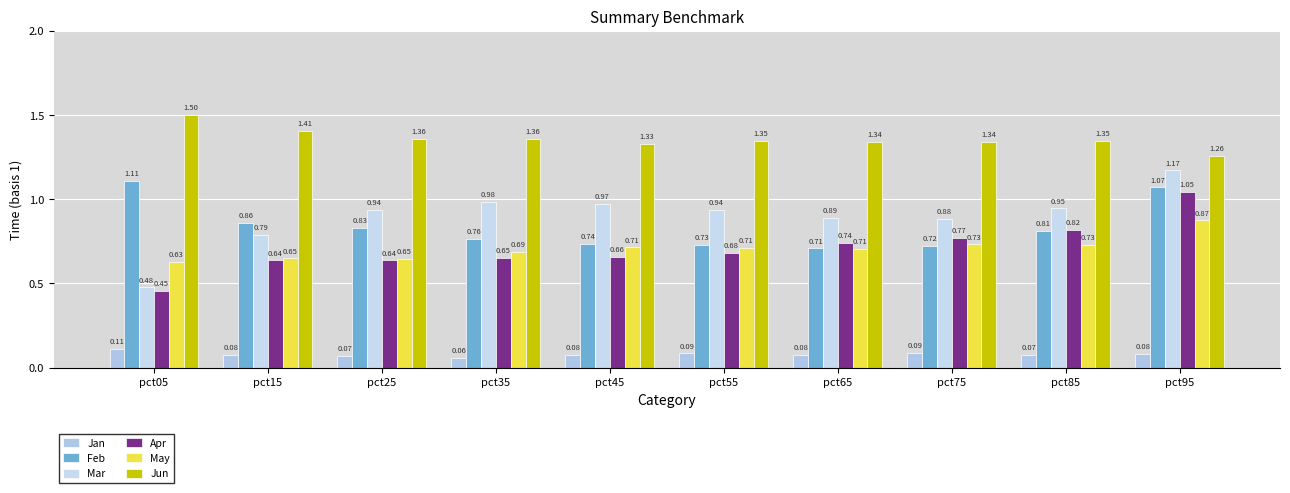

Reading left to right, extract all data points from this chart.

Jan: 0.1	0.1	0.1	0.1	0.1	0.1	0.1	0.1	0.1	0.1
Feb: 1.1	0.9	0.8	0.8	0.7	0.7	0.7	0.7	0.8	1.1
Mar: 0.5	0.8	0.9	1.0	1.0	0.9	0.9	0.9	0.9	1.2
Apr: 0.5	0.6	0.6	0.7	0.7	0.7	0.7	0.8	0.8	1.0
May: 0.6	0.6	0.6	0.7	0.7	0.7	0.7	0.7	0.7	0.9
Jun: 1.5	1.4	1.4	1.4	1.3	1.3	1.3	1.3	1.3	1.3